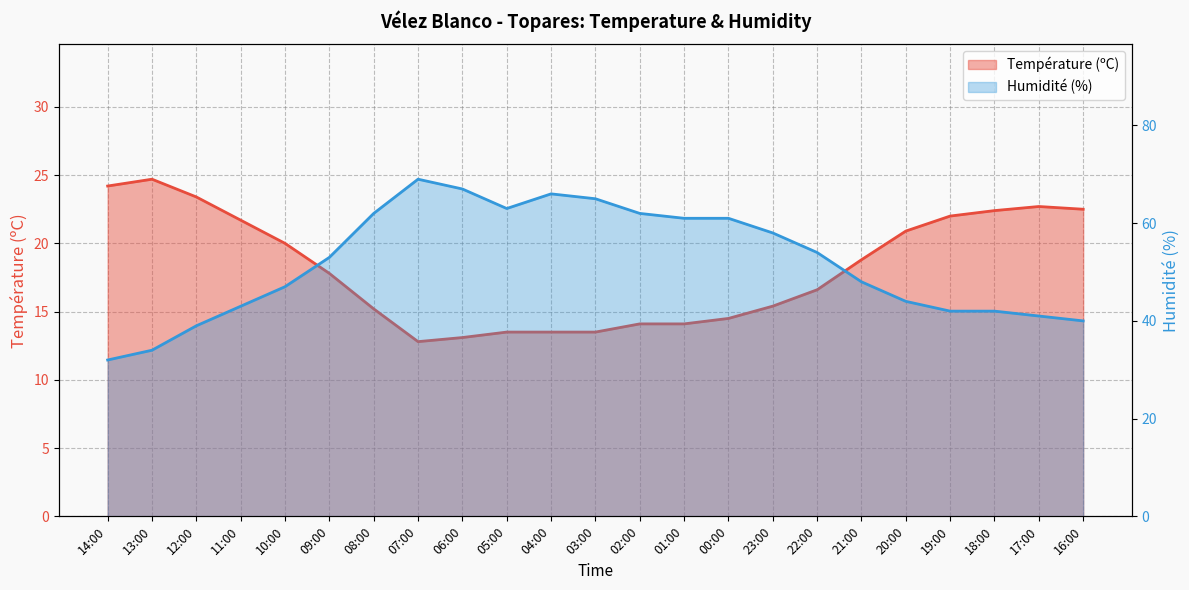

What is the total value across all series at 09:00?

70.8